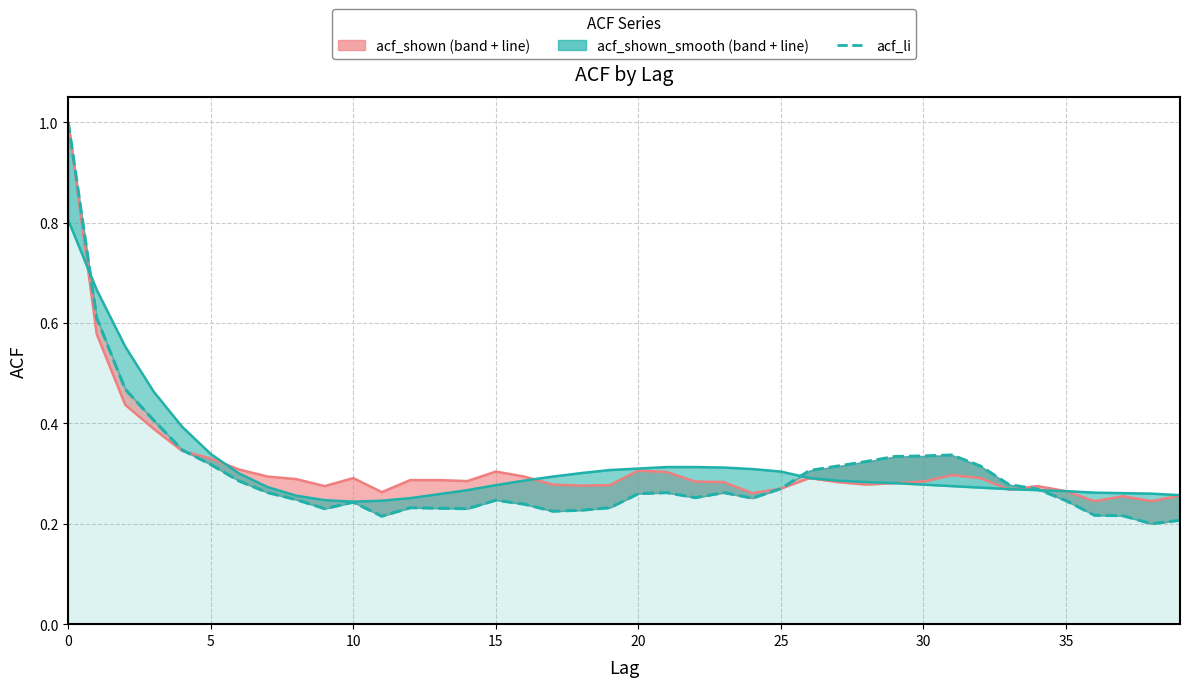

How many lines are shown in the chart?

3